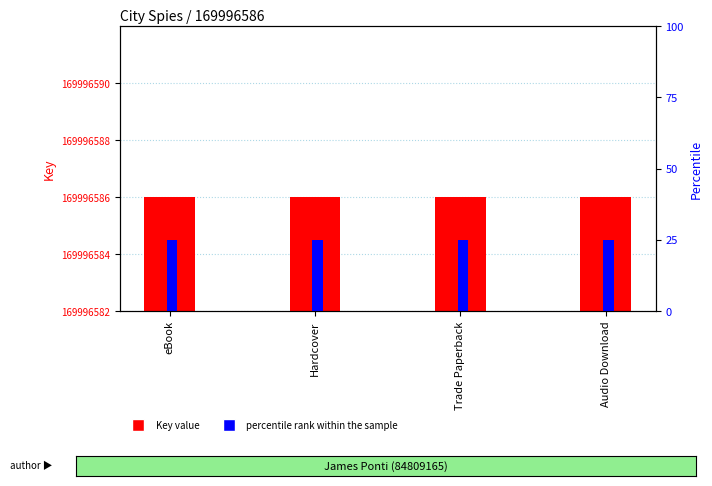

At which category is the sum across all series the highest?

eBook